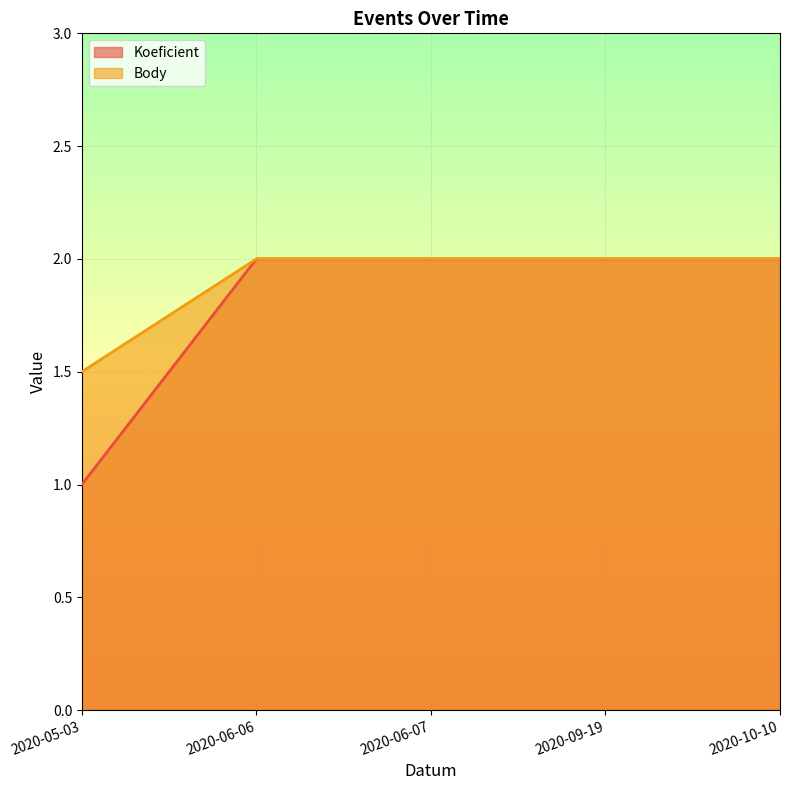

Which series has the largest total across all categories?

Body